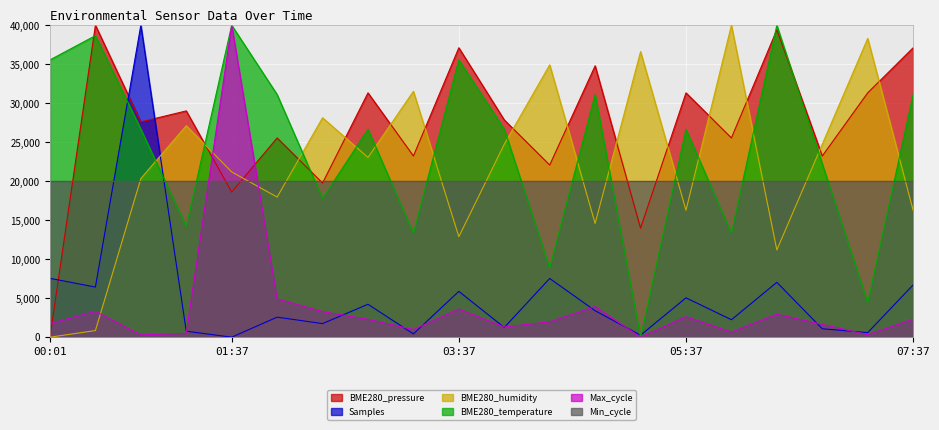

What is the sum of the BME280_pressure values at 04:49 and 06:49?

58028.3